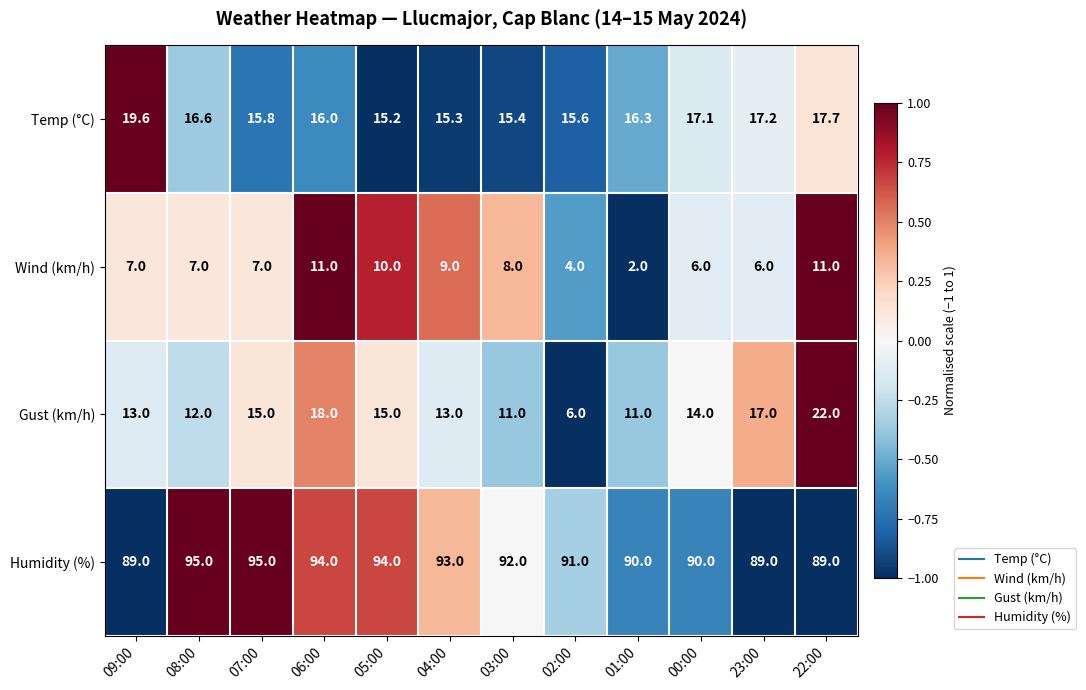

What is the lowest value of the Temp (°C) series?

15.2